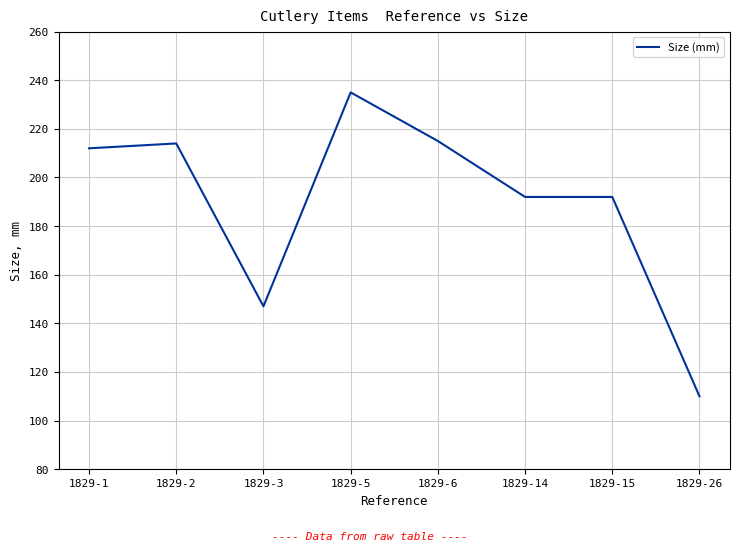

Count the number of data series in this chart.

1